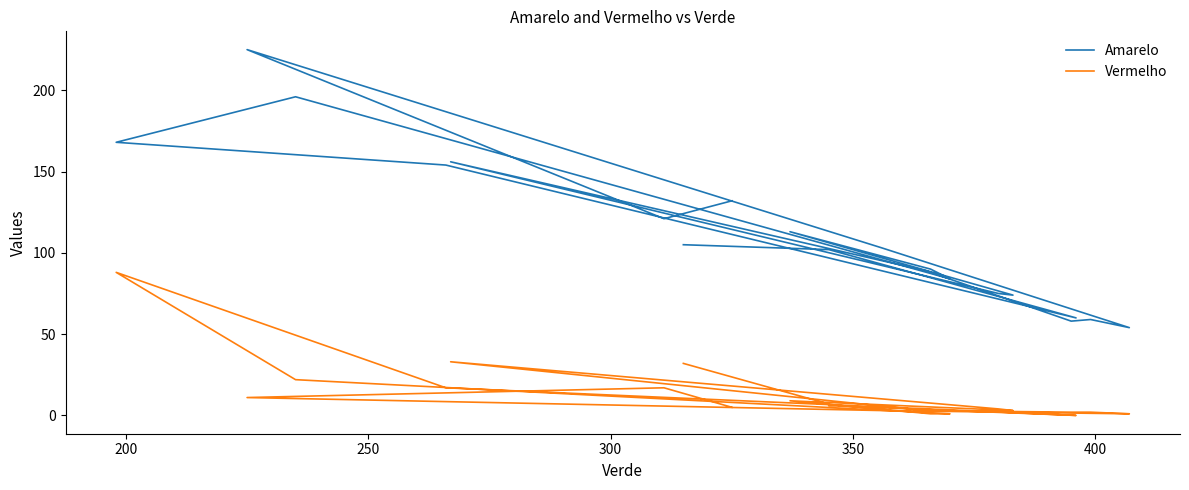

List the series in order of their peak value, highest first.

Amarelo, Vermelho